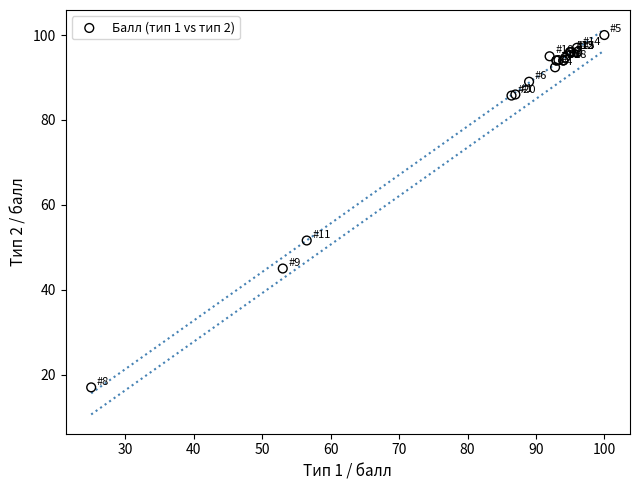

What Y value in the scatter plot is closest to 58?

51.6